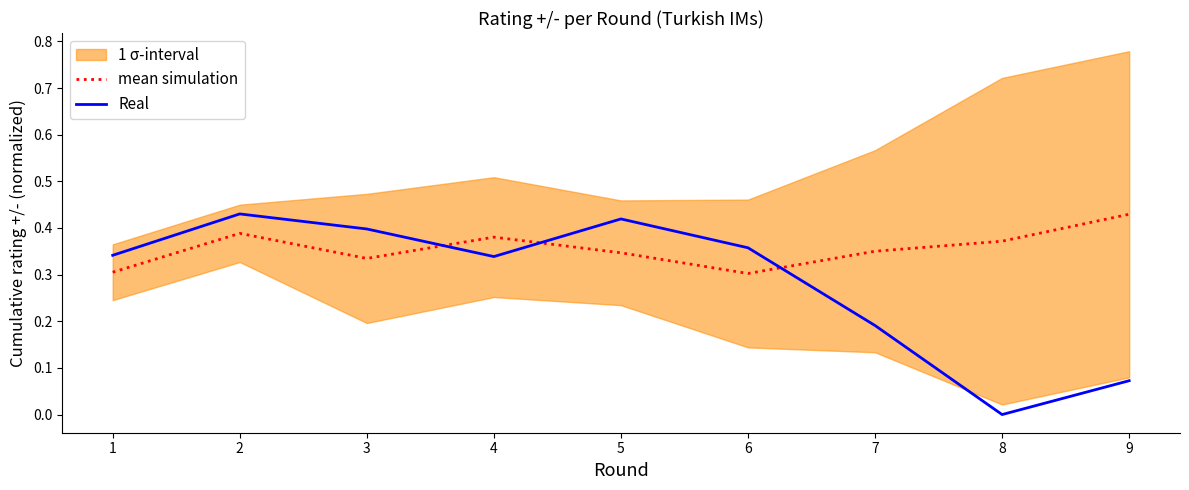

Where do Real and mean simulation first cross each other?

3 and 4